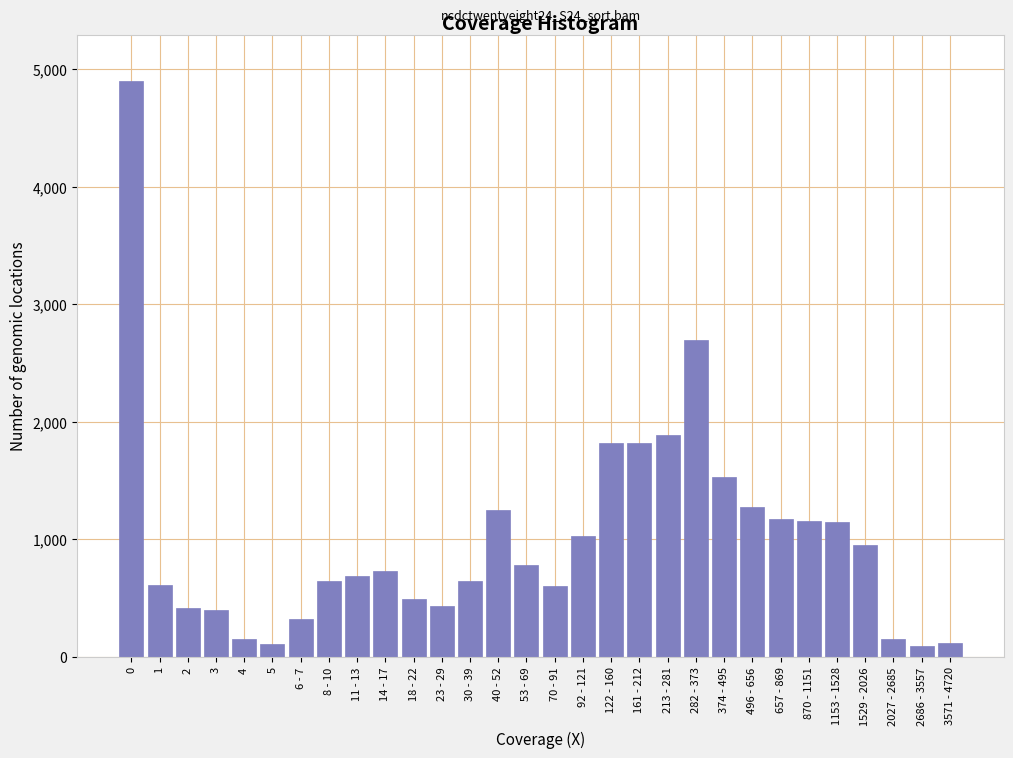

Between 374 - 495 and 2, which is larger?

374 - 495